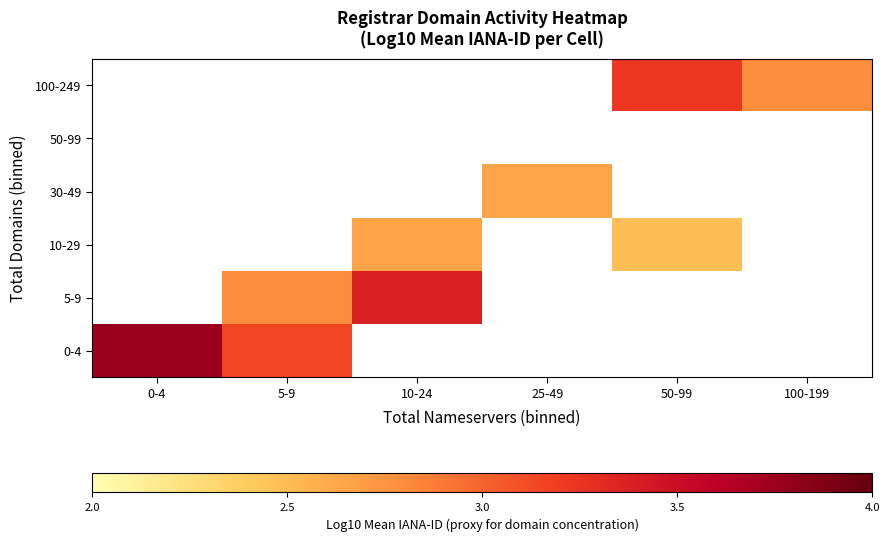

At how many categories does at least one series exceed 2?

6